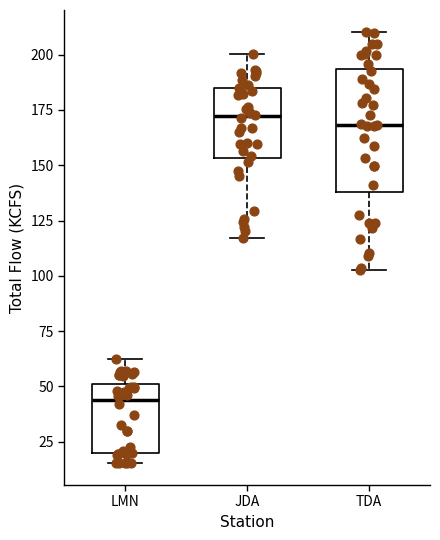

Reading left to right, transcribe this box plot: for each box, give where its median line is, the range the box spans, and where its two whiskers end, as read against the y-axis. The values are not printed on the chart, so give them approximately, as read against the axis.

LMN: median 45, box 20 to 50, whiskers 15 to 60
JDA: median 170, box 155 to 185, whiskers 115 to 200
TDA: median 170, box 140 to 195, whiskers 105 to 210